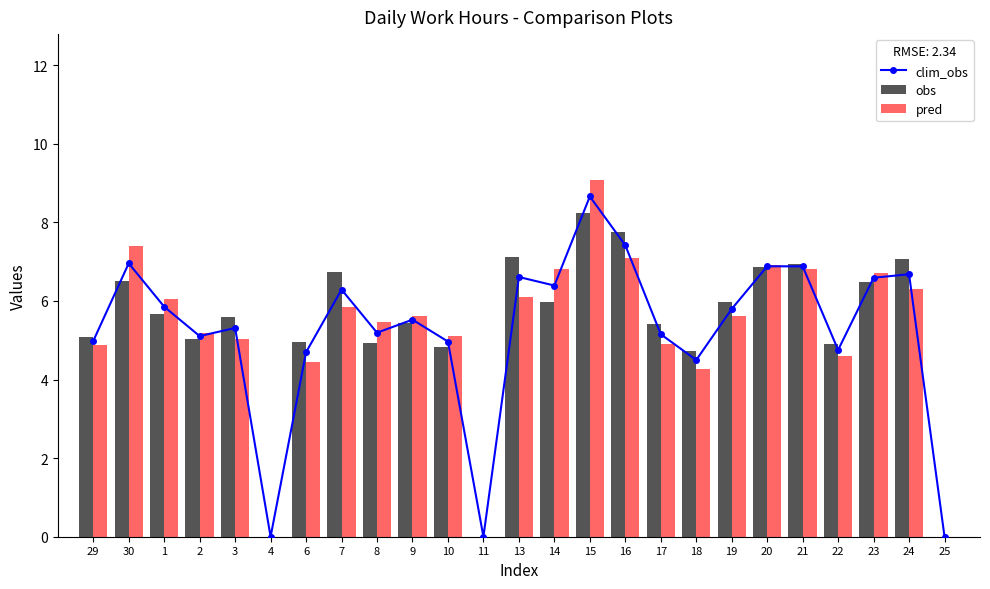

Count the number of categories in the chart.

25